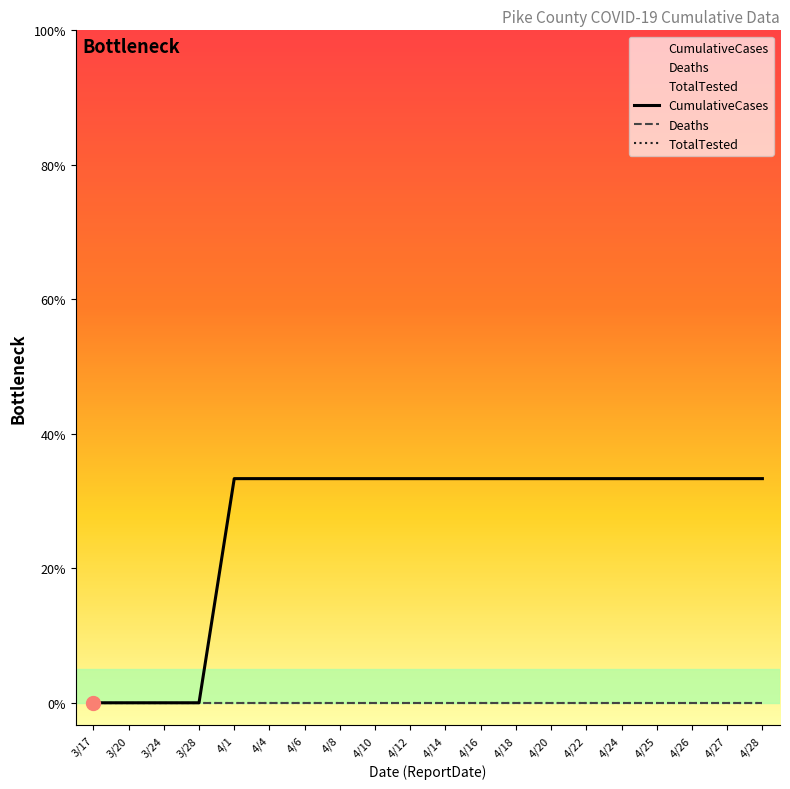

At which category is the sum across all series the highest?

4/1